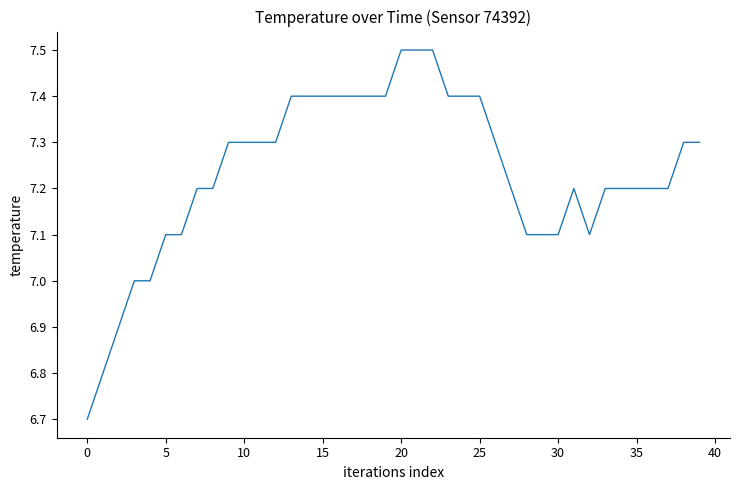

What is the smallest value displayed?

6.7